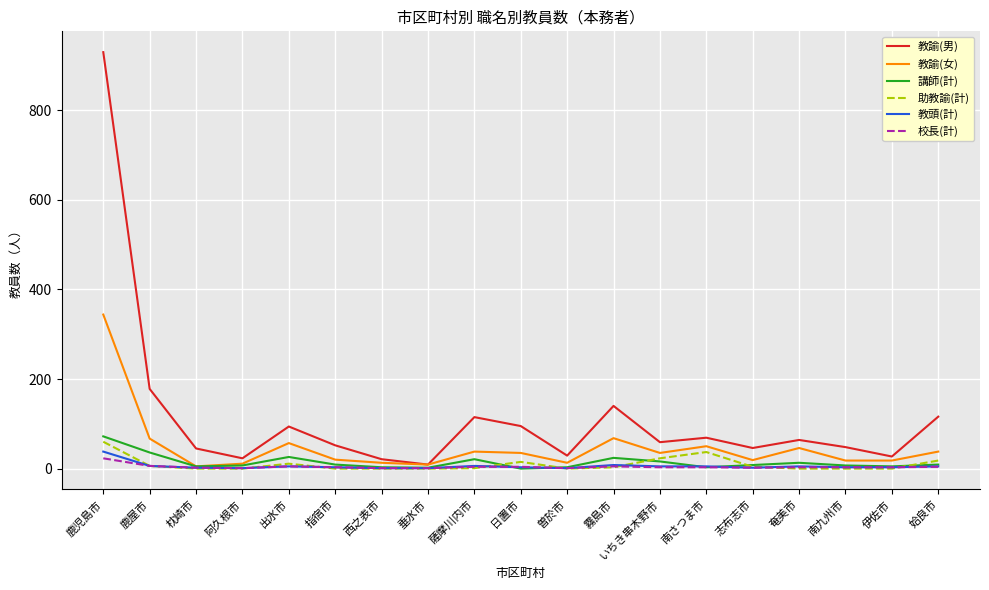

Is it true that 教諭(男) equals 95 at 日置市?

True